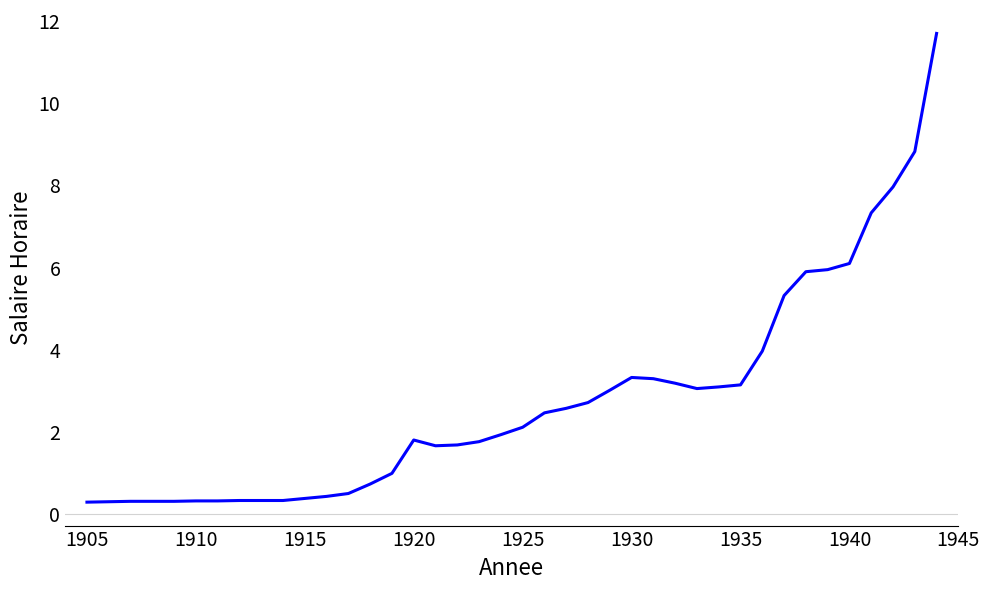

What is the difference between the maximum and minimum values?

11.4